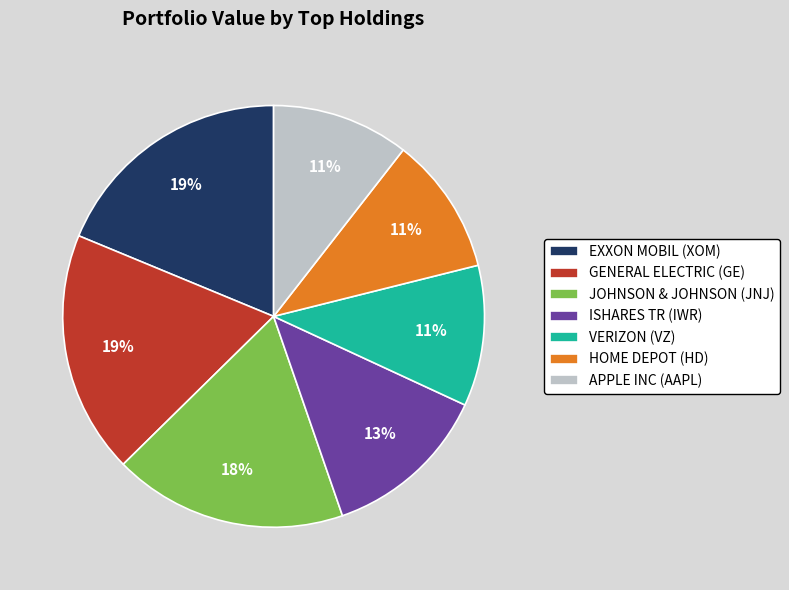

To the nearest percent, what is the difference between the largest and smallest slice percentages?

8%